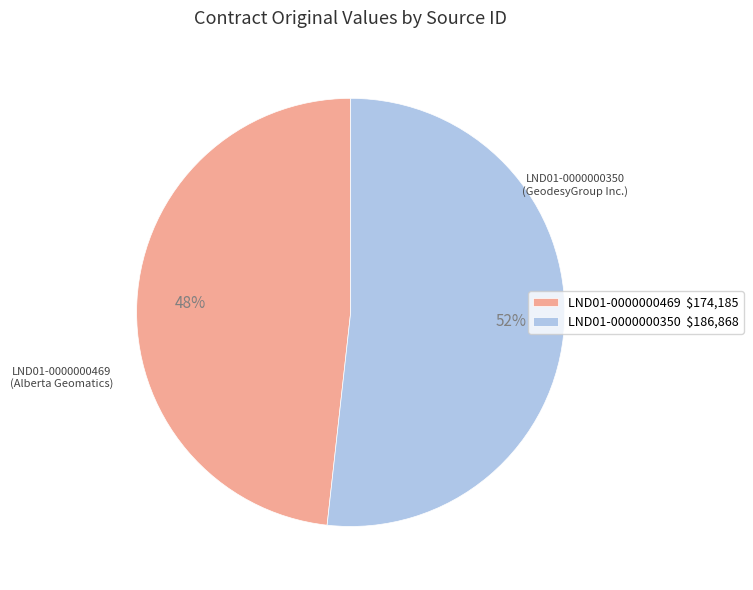

Is LND01-0000000350 the majority of the pie?

Yes